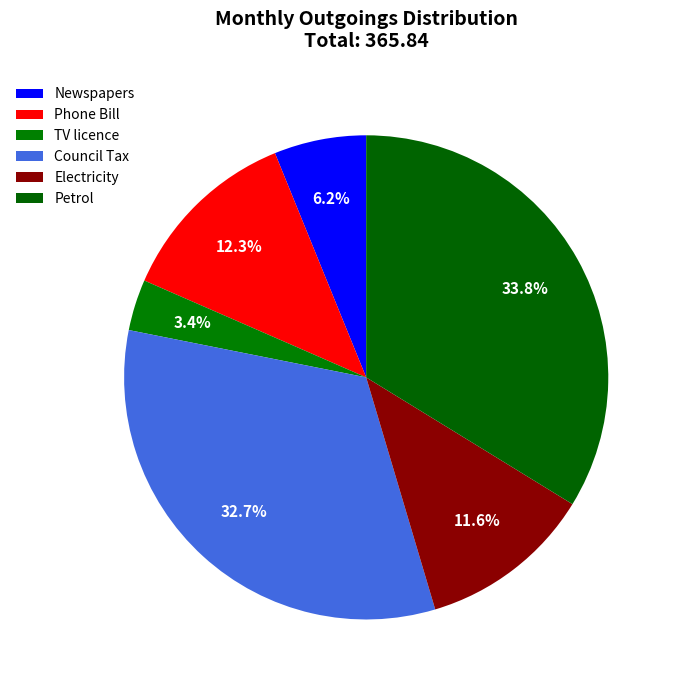

To the nearest percent, what is the average slice percentage?

17%